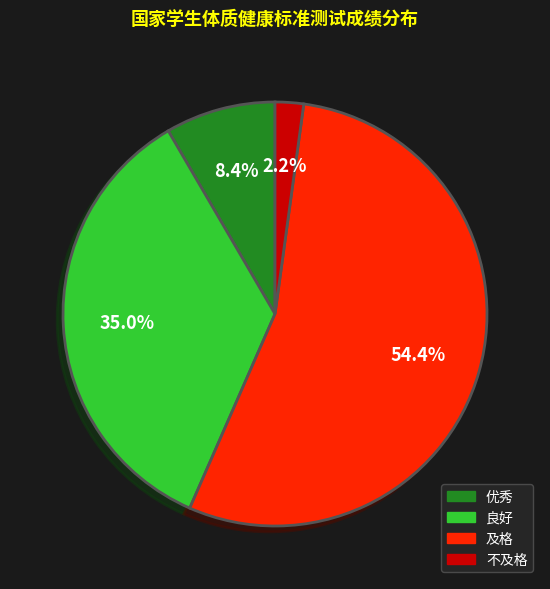

What is the total percentage of 优秀 and 及格?

62.8%